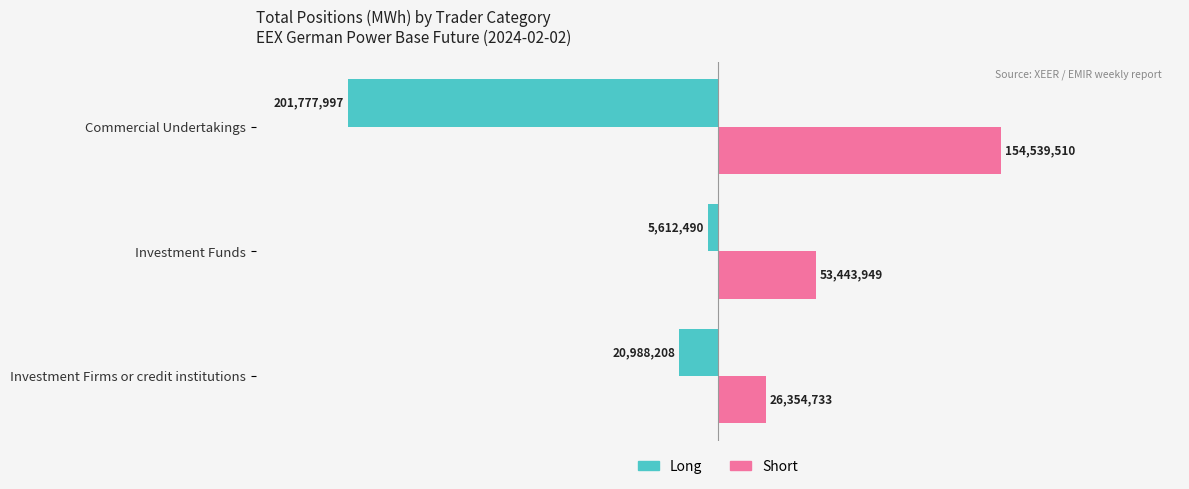

What are all the series names shown in the legend?

Long, Short